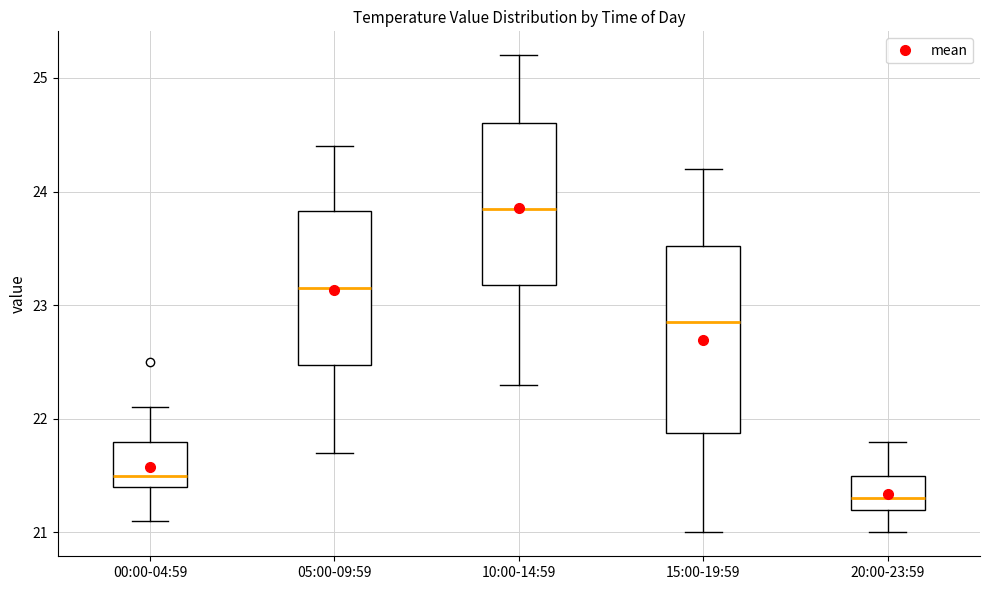

Reading left to right, transcribe this box plot: for each box, give where its median line is, the range the box spans, and where its two whiskers end, as read against the y-axis. The values are not printed on the chart, so give them approximately, as read against the axis.

00:00-04:59: median 21.5, box 21.4 to 21.8, whiskers 21.1 to 22.1
05:00-09:59: median 23.2, box 22.5 to 23.8, whiskers 21.7 to 24.4
10:00-14:59: median 23.9, box 23.2 to 24.6, whiskers 22.3 to 25.2
15:00-19:59: median 22.9, box 21.9 to 23.5, whiskers 21.0 to 24.2
20:00-23:59: median 21.3, box 21.2 to 21.5, whiskers 21.0 to 21.8